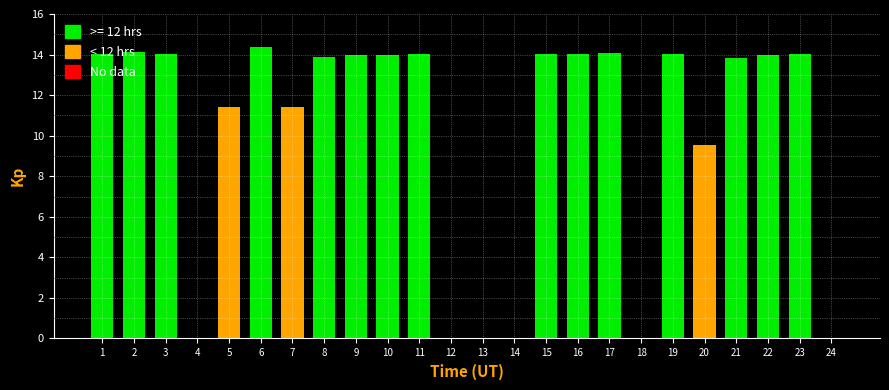

The value at 20 is 12.7. True or false?

False